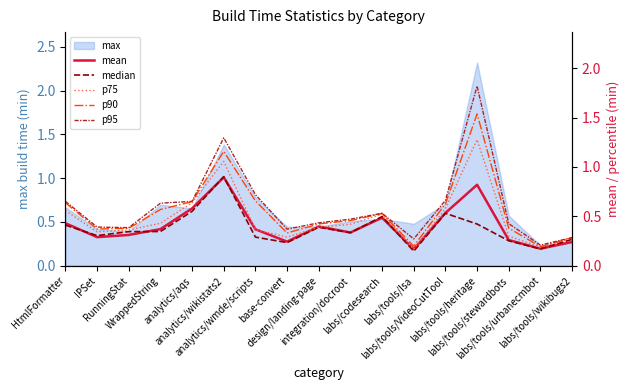

In p75, how many points are lower than both neighbors (excluding endpoints)?

4